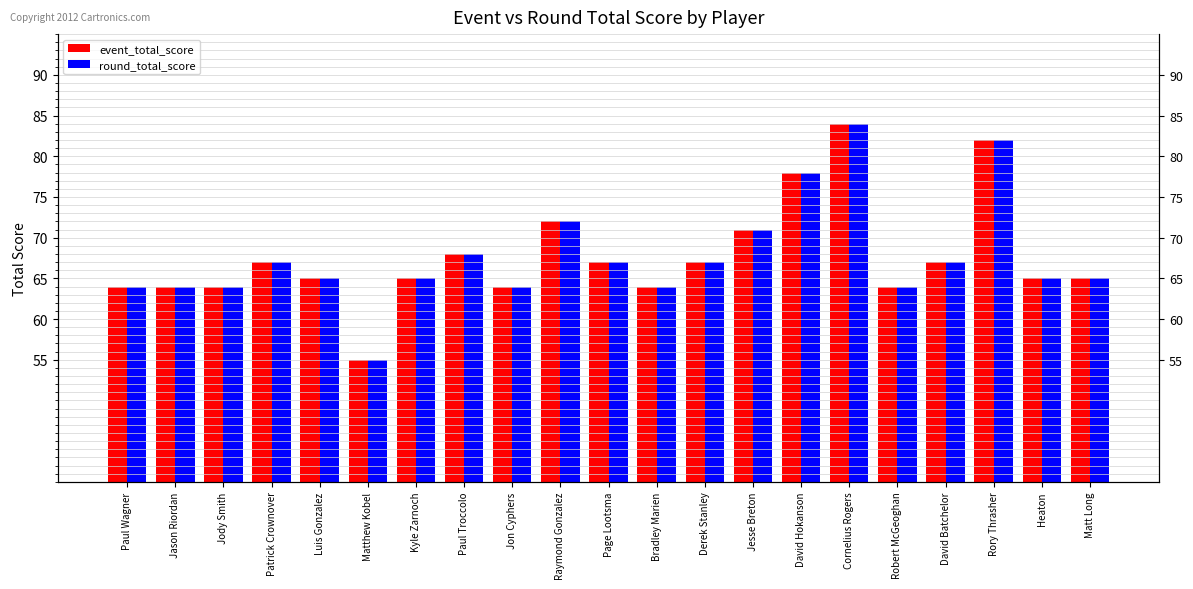

At which label does event_total_score reach its minimum?

Matthew Kobel